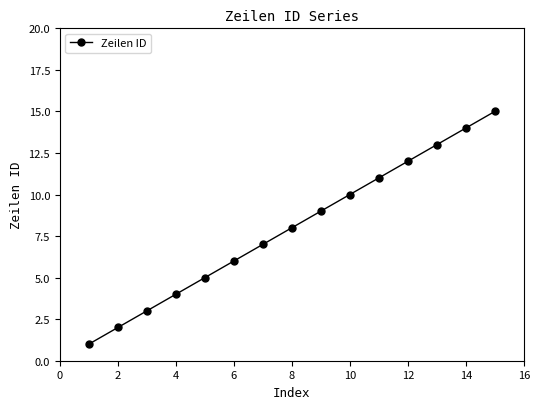

How many lines are shown in the chart?

1